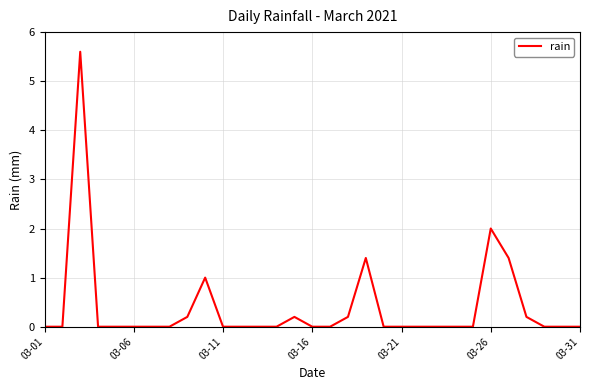

What is the maximum value shown in the chart?

5.6